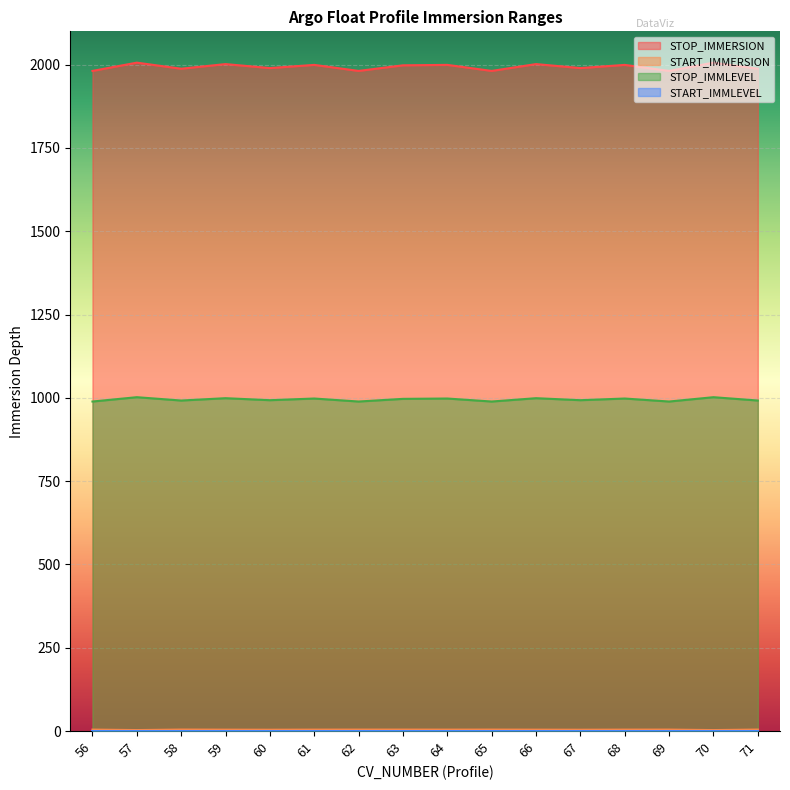

True or false: STOP_IMMLEVEL and START_IMMERSION cross at least once.

False